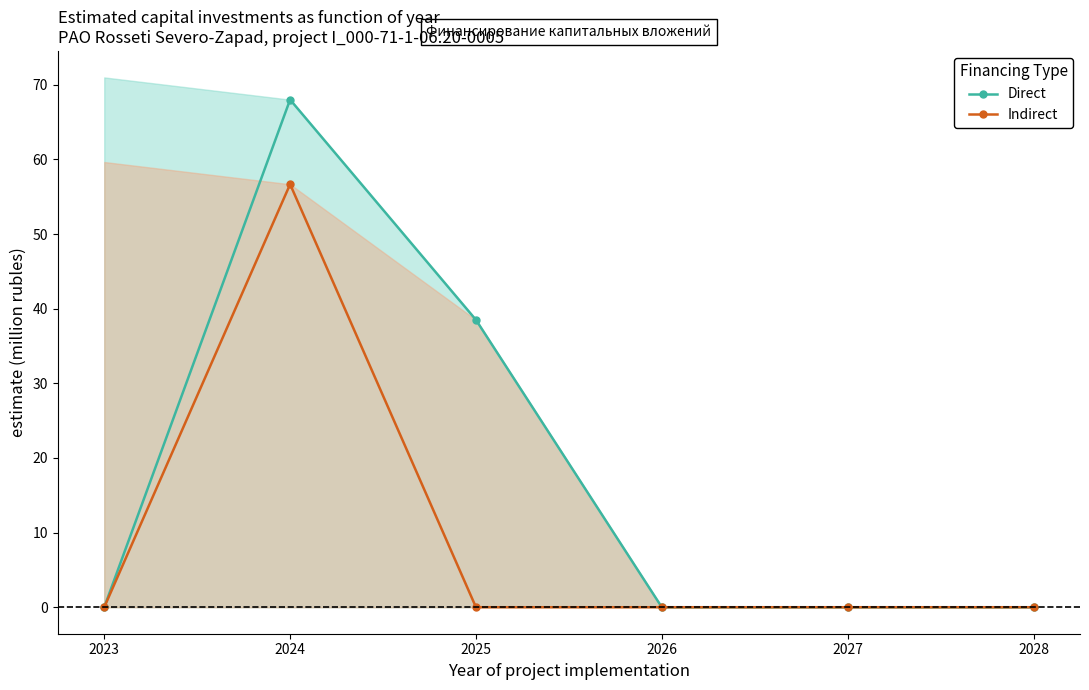

Reading left to right, extract all data points from this chart.

Direct: 2023=0.0	2024=68.0	2025=38.5	2026=0.0	2027=0.0	2028=0.0
Indirect: 2023=0.0	2024=56.7	2025=0.0	2026=0.0	2027=0.0	2028=0.0